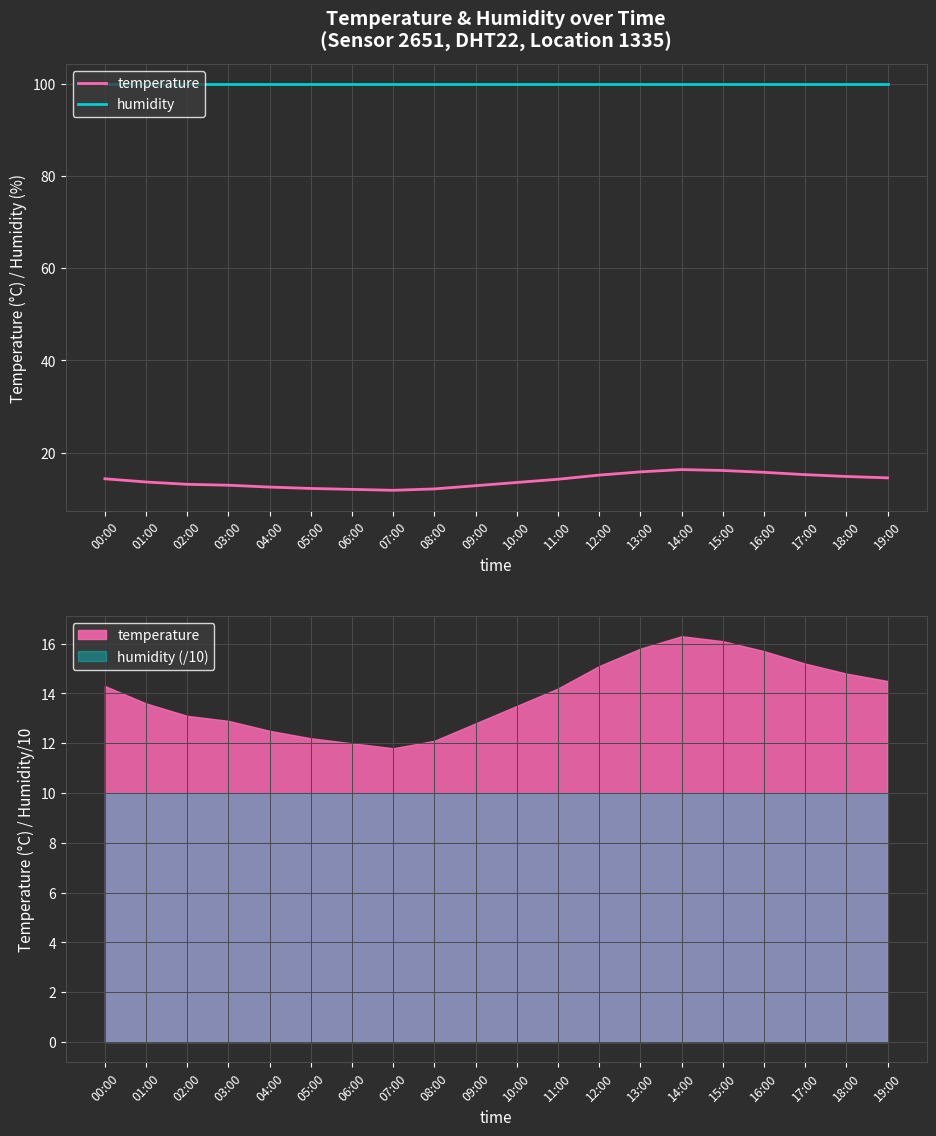

Which series has the largest total across all categories?

humidity